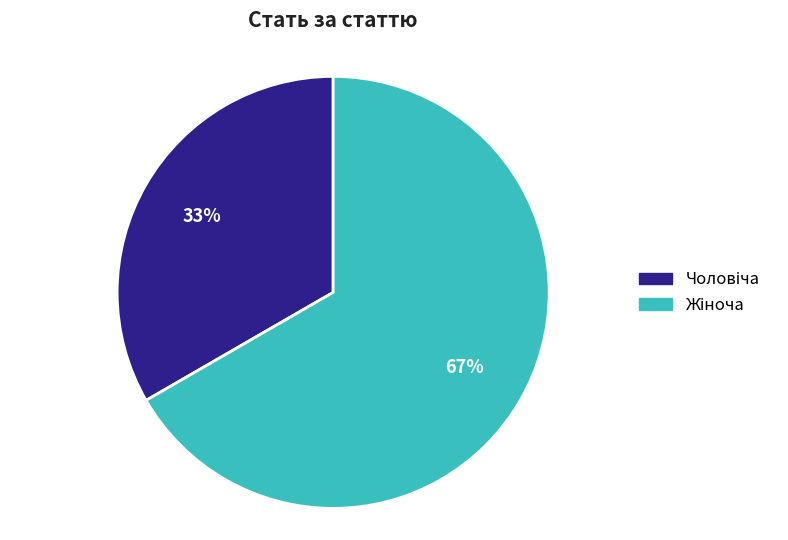

To the nearest percent, what is the average slice percentage?

50%